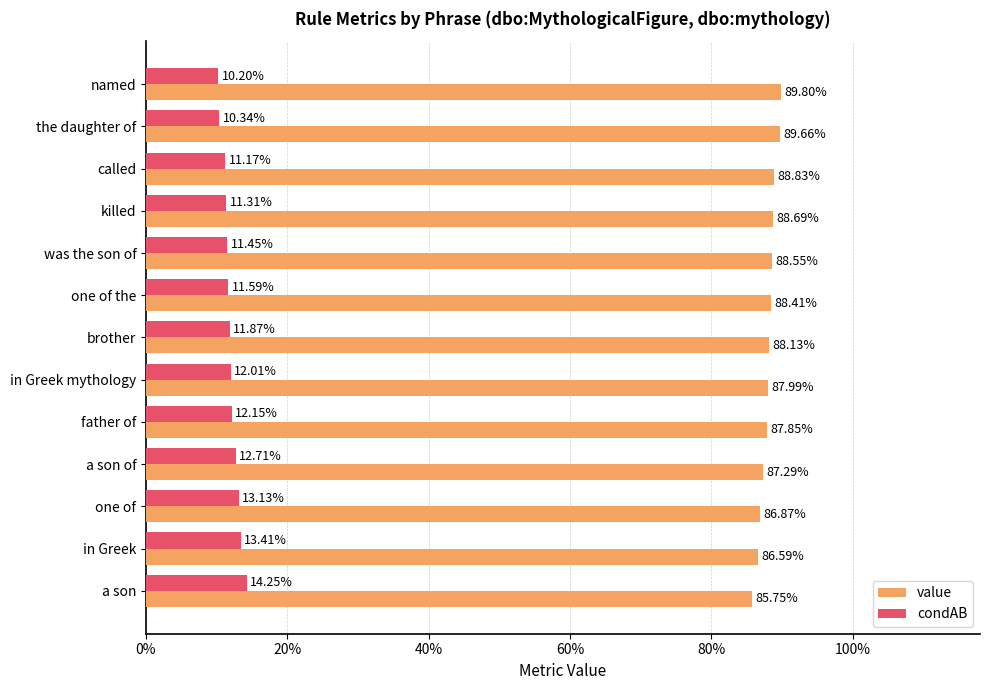

At how many categories does at least one series exceed 0?

13